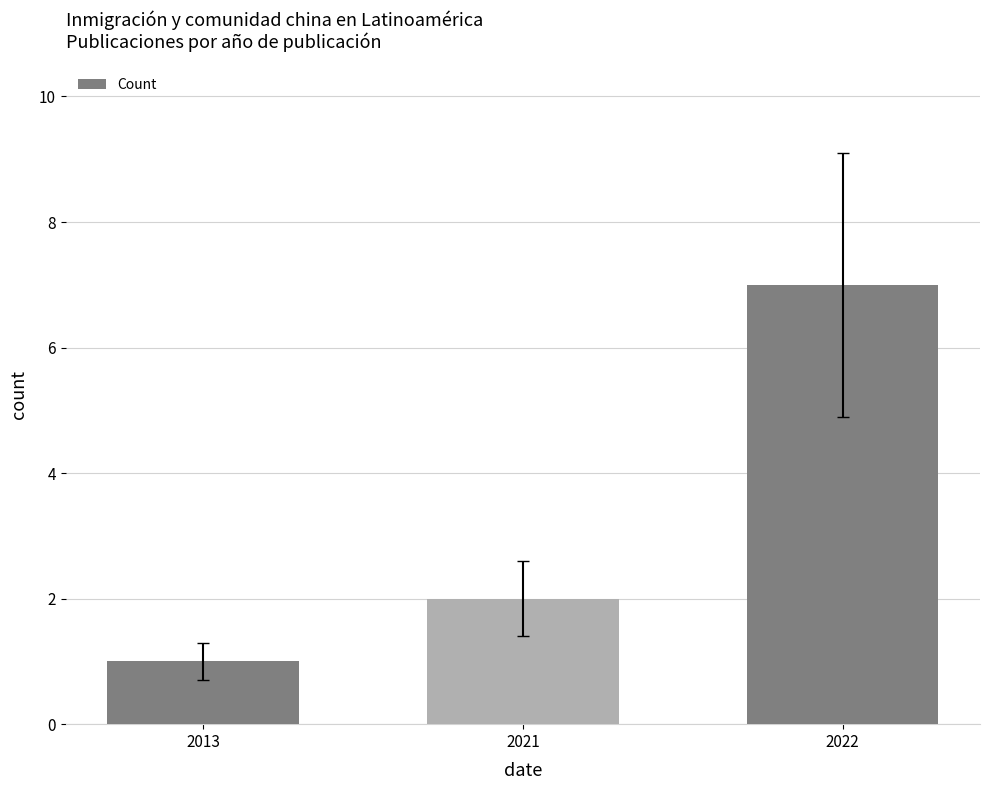

Between 2013 and 2022, which is larger?

2022